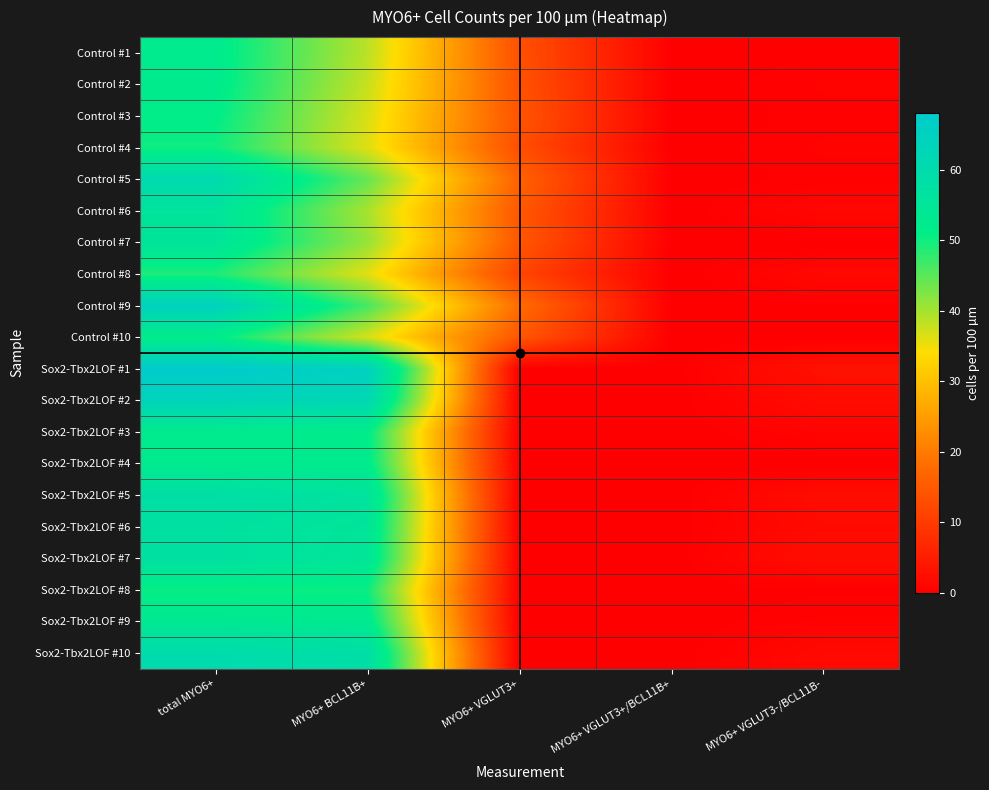

Reading left to right, transcribe all the data shown in this chart.

Control #1: total MYO6+=52.4	MYO6+ BCL11B+=38.6	MYO6+ VGLUT3+=13.6	MYO6+ VGLUT3+/BCL11B+=0.0	MYO6+ VGLUT3-/BCL11B-=0.2
Control #2: total MYO6+=52.2	MYO6+ BCL11B+=37.8	MYO6+ VGLUT3+=13.8	MYO6+ VGLUT3+/BCL11B+=0.0	MYO6+ VGLUT3-/BCL11B-=0.6
Control #3: total MYO6+=51.2	MYO6+ BCL11B+=36.6	MYO6+ VGLUT3+=14.2	MYO6+ VGLUT3+/BCL11B+=0.0	MYO6+ VGLUT3-/BCL11B-=0.4
Control #4: total MYO6+=50.0	MYO6+ BCL11B+=36.2	MYO6+ VGLUT3+=13.2	MYO6+ VGLUT3+/BCL11B+=0.0	MYO6+ VGLUT3-/BCL11B-=0.6
Control #5: total MYO6+=61.0	MYO6+ BCL11B+=44.2	MYO6+ VGLUT3+=16.4	MYO6+ VGLUT3+/BCL11B+=0.0	MYO6+ VGLUT3-/BCL11B-=0.4
Control #6: total MYO6+=55.8	MYO6+ BCL11B+=39.8	MYO6+ VGLUT3+=14.8	MYO6+ VGLUT3+/BCL11B+=0.0	MYO6+ VGLUT3-/BCL11B-=1.2
Control #7: total MYO6+=55.6	MYO6+ BCL11B+=41.0	MYO6+ VGLUT3+=14.6	MYO6+ VGLUT3+/BCL11B+=0.0	MYO6+ VGLUT3-/BCL11B-=0.0
Control #8: total MYO6+=49.0	MYO6+ BCL11B+=36.0	MYO6+ VGLUT3+=11.6	MYO6+ VGLUT3+/BCL11B+=0.0	MYO6+ VGLUT3-/BCL11B-=1.4
Control #9: total MYO6+=64.6	MYO6+ BCL11B+=46.4	MYO6+ VGLUT3+=18.0	MYO6+ VGLUT3+/BCL11B+=0.0	MYO6+ VGLUT3-/BCL11B-=0.2
Control #10: total MYO6+=51.4	MYO6+ BCL11B+=36.8	MYO6+ VGLUT3+=14.6	MYO6+ VGLUT3+/BCL11B+=0.0	MYO6+ VGLUT3-/BCL11B-=0.0
Sox2-Tbx2LOF #1: total MYO6+=68.0	MYO6+ BCL11B+=65.0	MYO6+ VGLUT3+=0.0	MYO6+ VGLUT3+/BCL11B+=0.0	MYO6+ VGLUT3-/BCL11B-=3.0
Sox2-Tbx2LOF #2: total MYO6+=63.6	MYO6+ BCL11B+=61.6	MYO6+ VGLUT3+=0.0	MYO6+ VGLUT3+/BCL11B+=0.0	MYO6+ VGLUT3-/BCL11B-=2.0
Sox2-Tbx2LOF #3: total MYO6+=52.4	MYO6+ BCL11B+=51.6	MYO6+ VGLUT3+=0.0	MYO6+ VGLUT3+/BCL11B+=0.0	MYO6+ VGLUT3-/BCL11B-=0.8
Sox2-Tbx2LOF #4: total MYO6+=52.2	MYO6+ BCL11B+=52.2	MYO6+ VGLUT3+=0.0	MYO6+ VGLUT3+/BCL11B+=0.0	MYO6+ VGLUT3-/BCL11B-=0.0
Sox2-Tbx2LOF #5: total MYO6+=58.6	MYO6+ BCL11B+=56.4	MYO6+ VGLUT3+=0.0	MYO6+ VGLUT3+/BCL11B+=0.0	MYO6+ VGLUT3-/BCL11B-=2.2
Sox2-Tbx2LOF #6: total MYO6+=57.2	MYO6+ BCL11B+=55.4	MYO6+ VGLUT3+=0.0	MYO6+ VGLUT3+/BCL11B+=0.0	MYO6+ VGLUT3-/BCL11B-=1.8
Sox2-Tbx2LOF #7: total MYO6+=57.4	MYO6+ BCL11B+=55.0	MYO6+ VGLUT3+=0.0	MYO6+ VGLUT3+/BCL11B+=0.0	MYO6+ VGLUT3-/BCL11B-=2.4
Sox2-Tbx2LOF #8: total MYO6+=50.4	MYO6+ BCL11B+=50.2	MYO6+ VGLUT3+=0.0	MYO6+ VGLUT3+/BCL11B+=0.0	MYO6+ VGLUT3-/BCL11B-=0.2
Sox2-Tbx2LOF #9: total MYO6+=53.6	MYO6+ BCL11B+=53.0	MYO6+ VGLUT3+=0.0	MYO6+ VGLUT3+/BCL11B+=0.0	MYO6+ VGLUT3-/BCL11B-=0.6
Sox2-Tbx2LOF #10: total MYO6+=60.2	MYO6+ BCL11B+=58.6	MYO6+ VGLUT3+=0.0	MYO6+ VGLUT3+/BCL11B+=0.0	MYO6+ VGLUT3-/BCL11B-=1.6